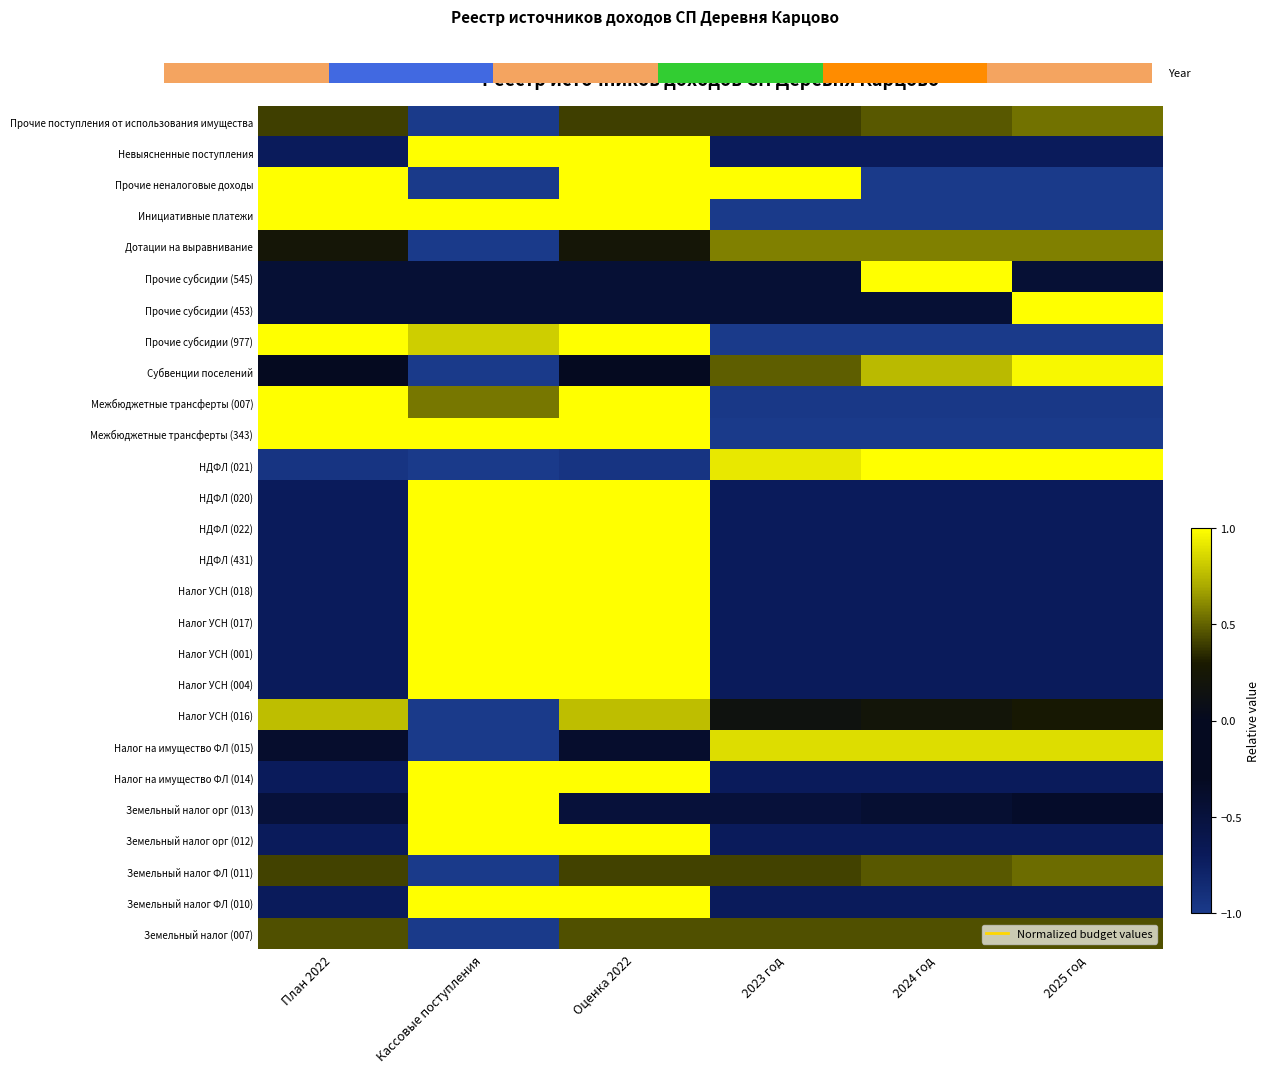

How many values in Прочие субсидии (977) are above zero?

3